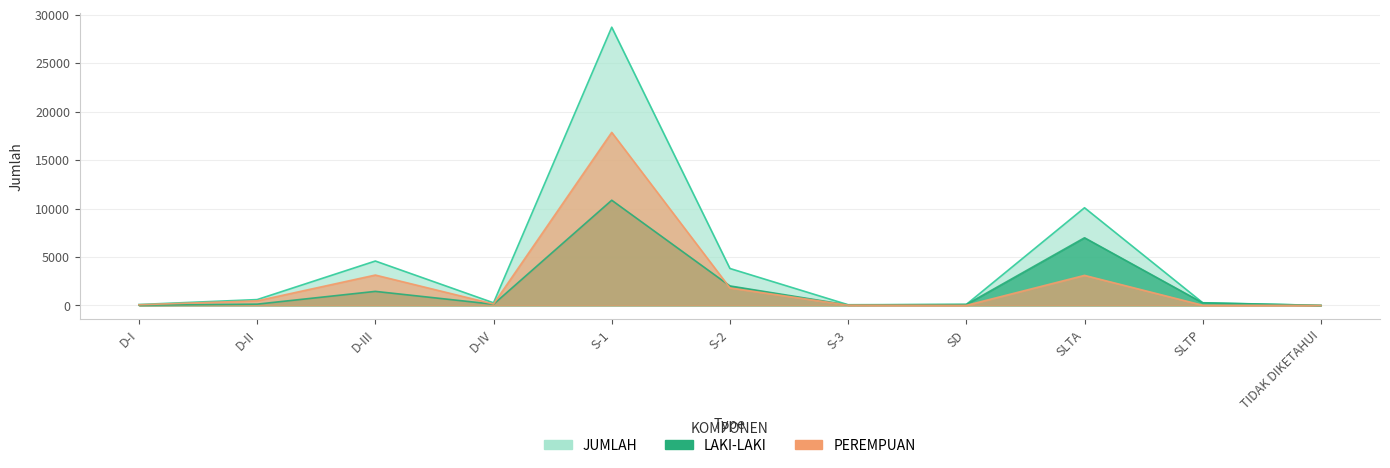

Which series ends up on top after the final intersection of PEREMPUAN and LAKI-LAKI?

LAKI-LAKI